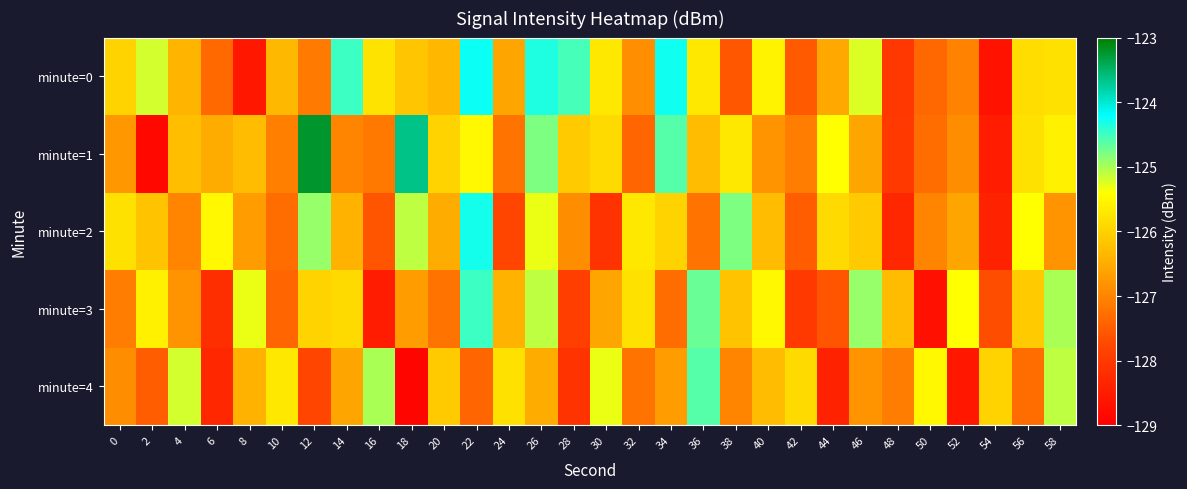

What is the difference between the highest and lowest values at 12?

4.6